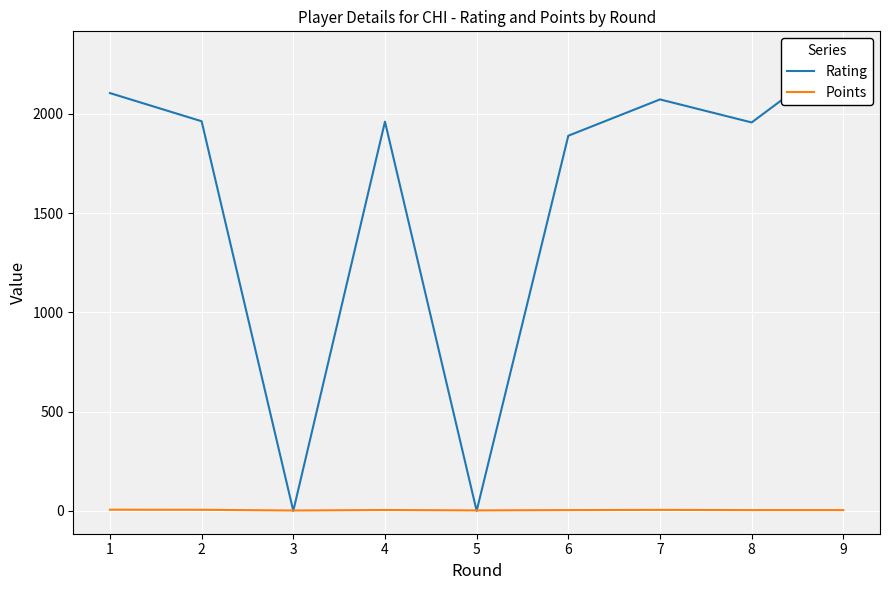

What is the difference between the highest and lowest values at 4?

1956.5